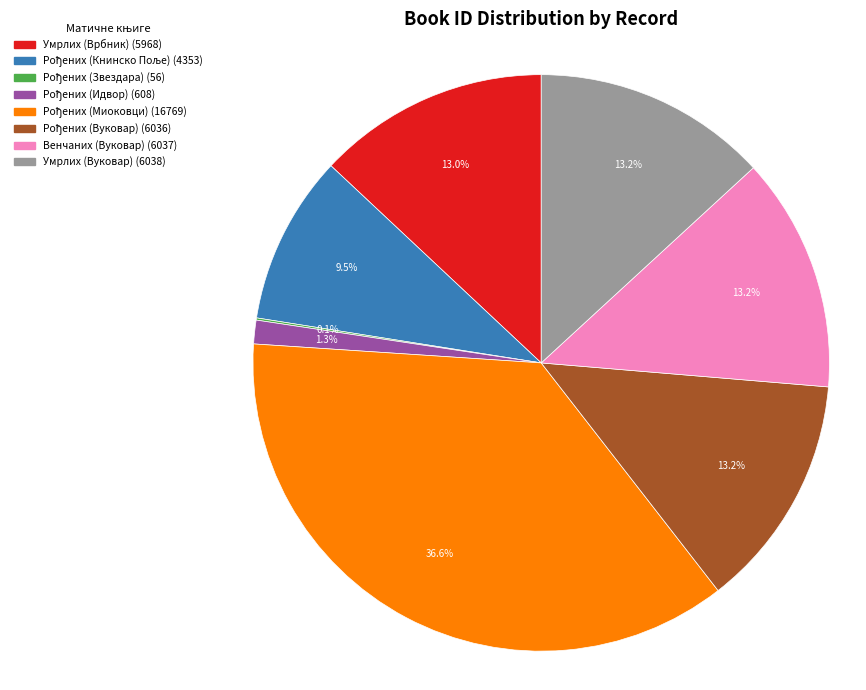

Does any single category account for the majority?

No